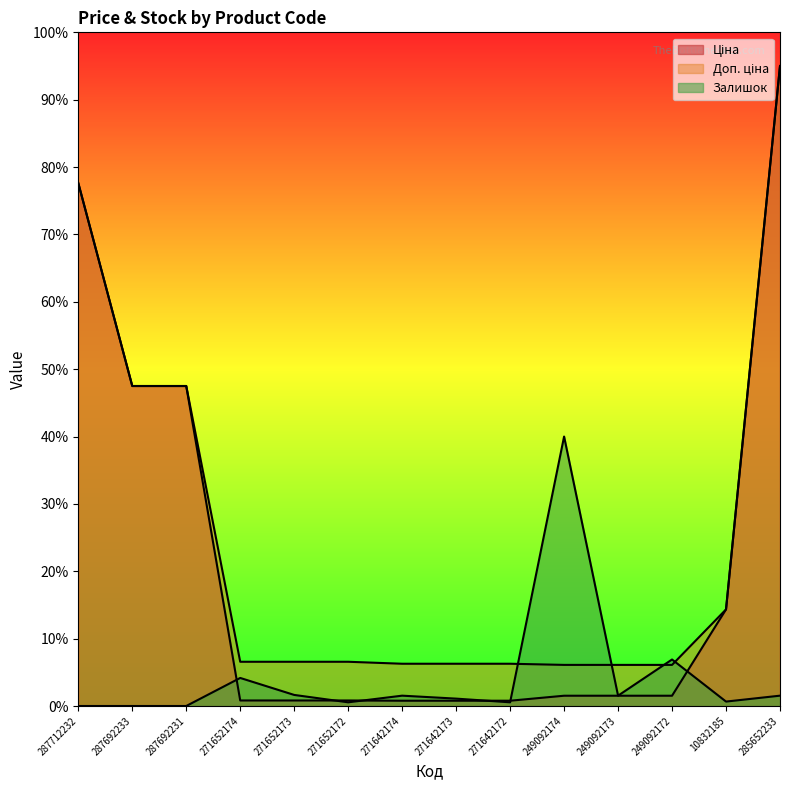

Which has a higher value, 249092174 or 287692233?

287692233